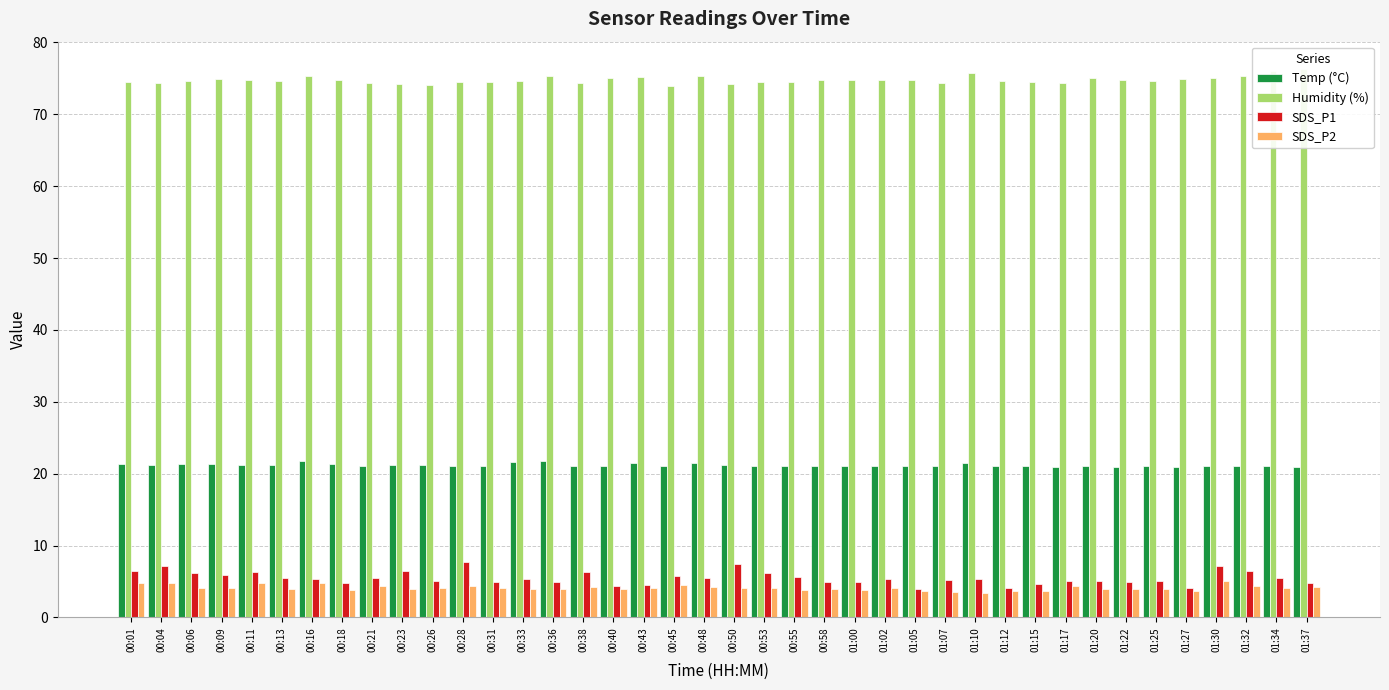

What are all the series names shown in the legend?

Temp (°C), Humidity (%), SDS_P1, SDS_P2